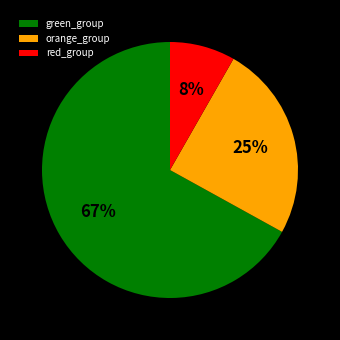

Combined, do red_group and orange_group account for over 50%?

No